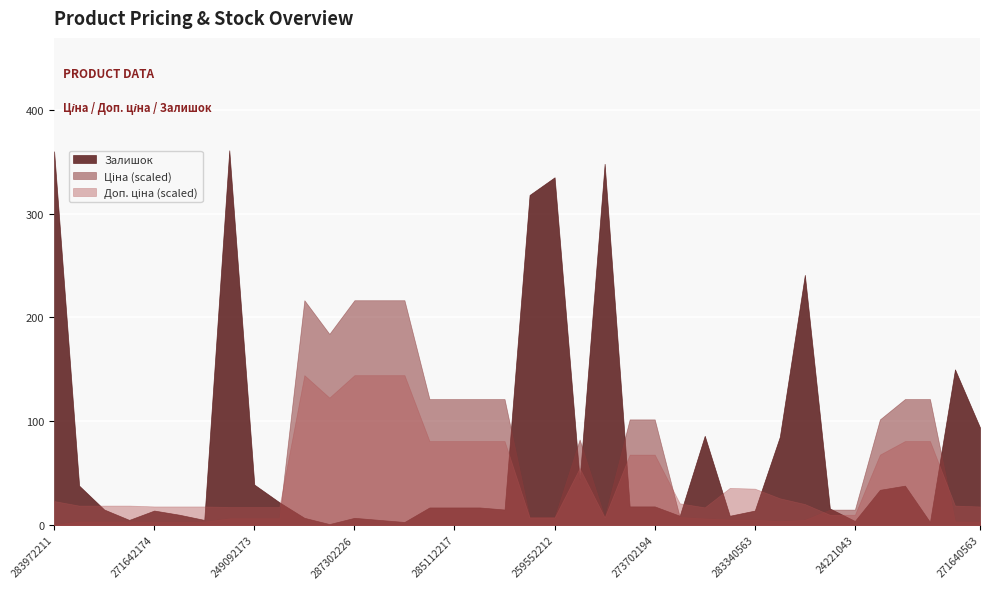

In Доп. ціна, how many points are lower than both neighbors (excluding endpoints)?

3